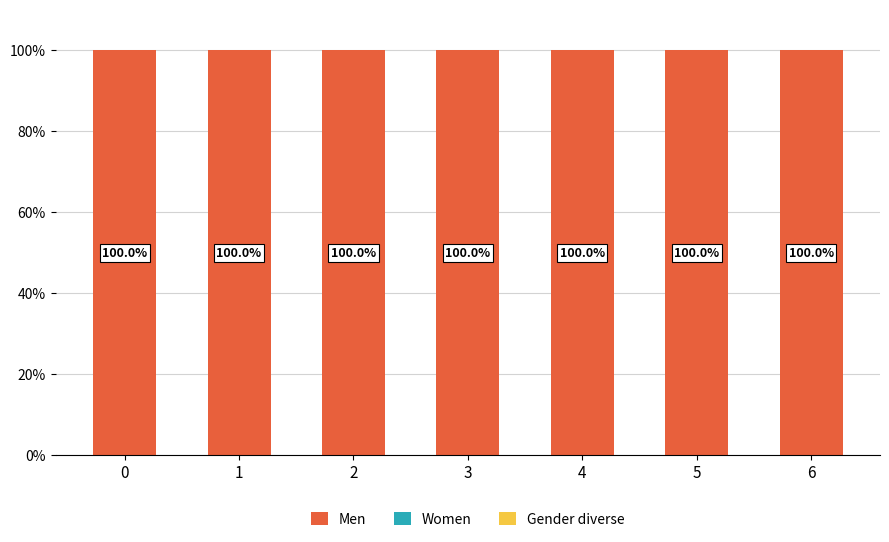

Between 0 and 6, which series saw the biggest shift?

Men